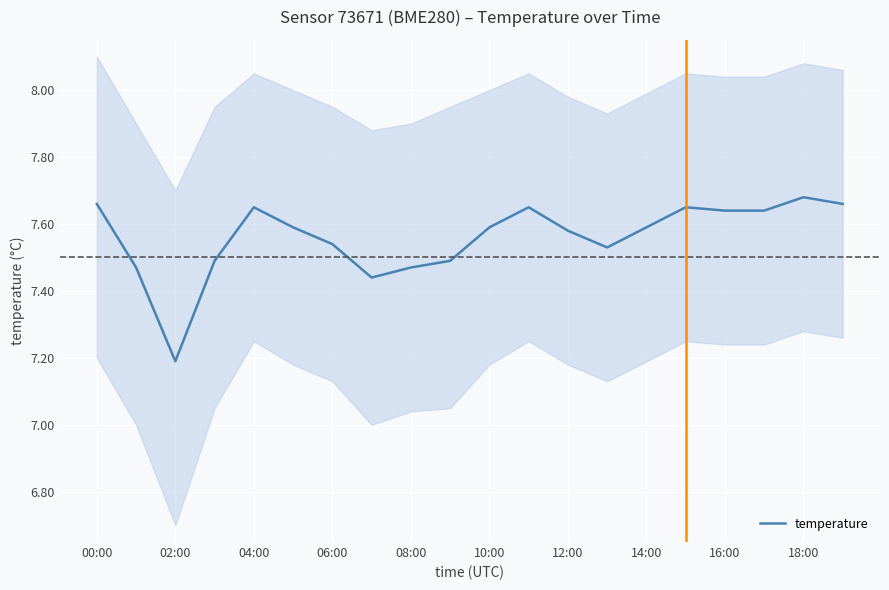

At which label does temperature reach its minimum?

02:00